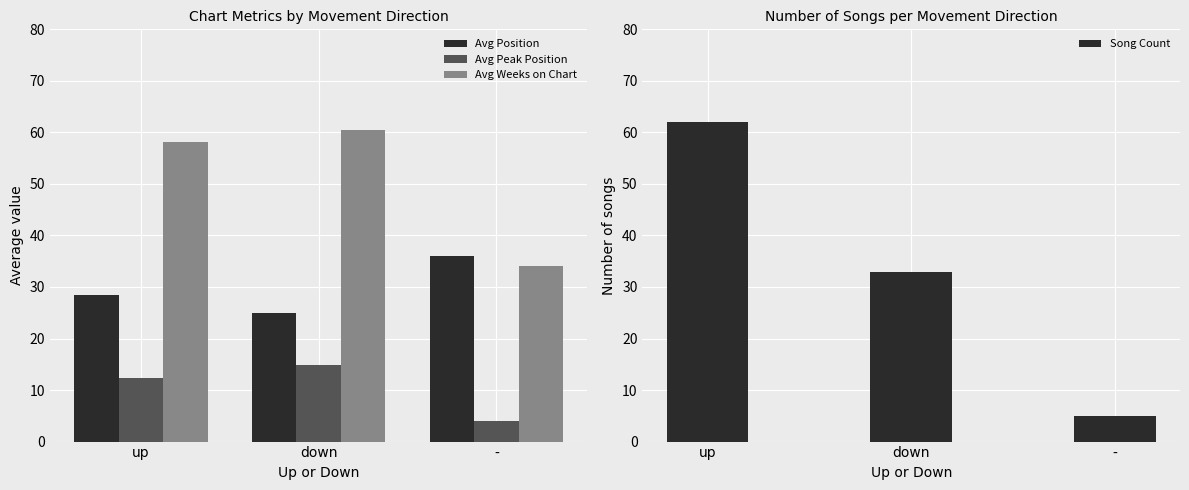

What is the label of the 3rd bar from the left?

-